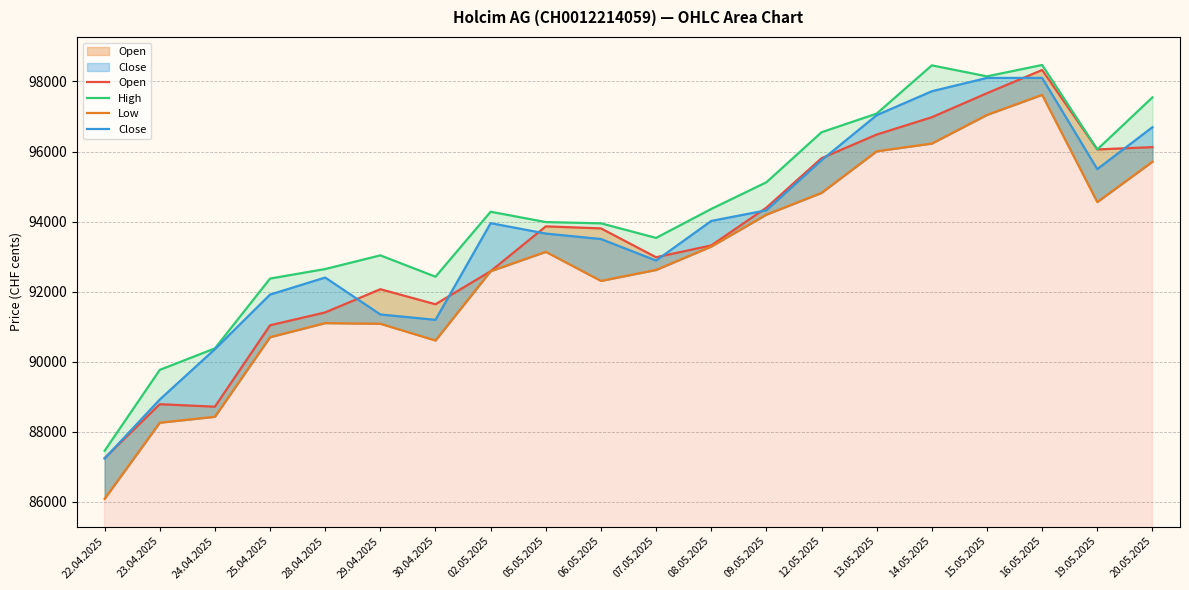

Reading left to right, extract all data points from this chart.

Open: 22.04.2025=87253	23.04.2025=88790	24.04.2025=88719	25.04.2025=91042	28.04.2025=91409	29.04.2025=92071	30.04.2025=91642	02.05.2025=92585	05.05.2025=93864	06.05.2025=93807	07.05.2025=92983	08.05.2025=93320	09.05.2025=94398	12.05.2025=95809	13.05.2025=96484	14.05.2025=96979	15.05.2025=97664	16.05.2025=98326	19.05.2025=96059	20.05.2025=96125
High: 22.04.2025=87461	23.04.2025=89769	24.04.2025=90383	25.04.2025=92375	28.04.2025=92647	29.04.2025=93037	30.04.2025=92428	02.05.2025=94282	05.05.2025=93987	06.05.2025=93951	07.05.2025=93535	08.05.2025=94361	09.05.2025=95122	12.05.2025=96550	13.05.2025=97082	14.05.2025=98458	15.05.2025=98145	16.05.2025=98469	19.05.2025=96059	20.05.2025=97545
Low: 22.04.2025=86090	23.04.2025=88262	24.04.2025=88431	25.04.2025=90702	28.04.2025=91104	29.04.2025=91085	30.04.2025=90608	02.05.2025=92585	05.05.2025=93137	06.05.2025=92308	07.05.2025=92621	08.05.2025=93287	09.05.2025=94198	12.05.2025=94819	13.05.2025=96007	14.05.2025=96227	15.05.2025=97044	16.05.2025=97617	19.05.2025=94558	20.05.2025=95708
Close: 22.04.2025=87239	23.04.2025=88923	24.04.2025=90361	25.04.2025=91918	28.04.2025=92404	29.04.2025=91351	30.04.2025=91197	02.05.2025=93956	05.05.2025=93659	06.05.2025=93503	07.05.2025=92889	08.05.2025=94019	09.05.2025=94323	12.05.2025=95751	13.05.2025=97037	14.05.2025=97720	15.05.2025=98100	16.05.2025=98101	19.05.2025=95498	20.05.2025=96694